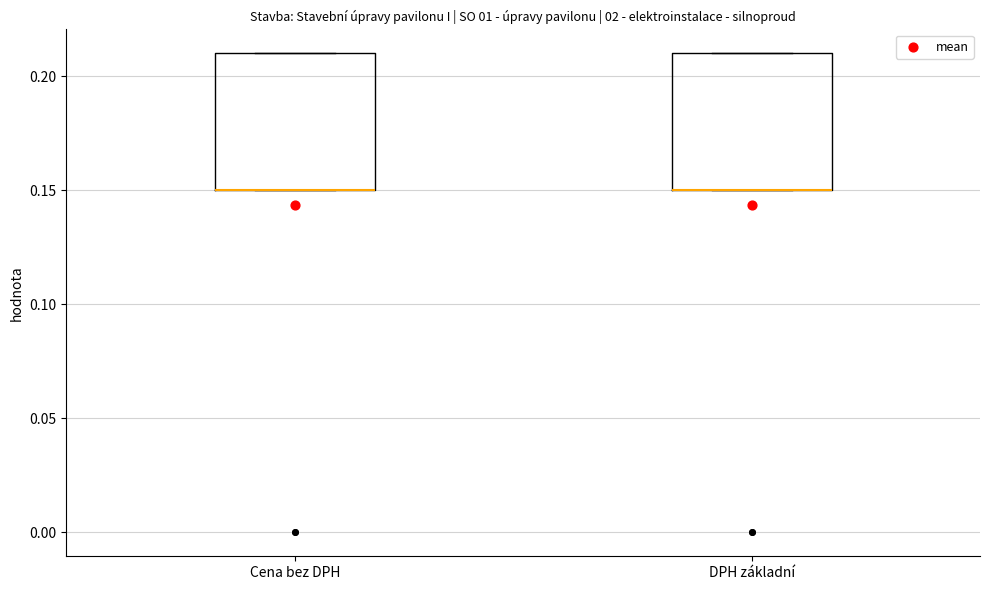

Where is the lower edge of the box for Cena bez DPH on the y-axis? The values are not printed on the chart, so give them approximately, as read against the axis.

0.15